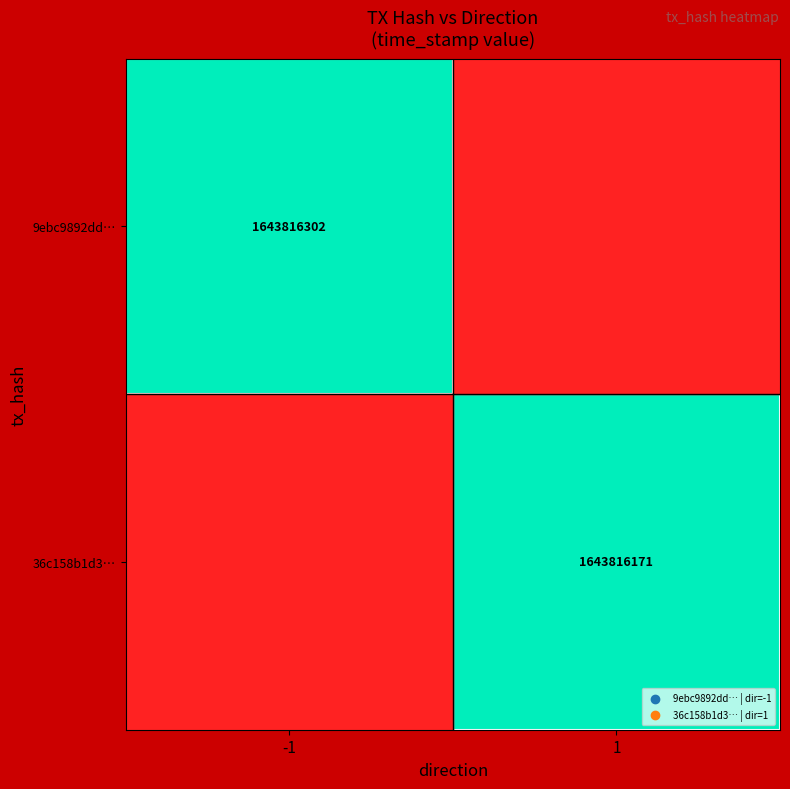

Count the number of categories in the chart.

2